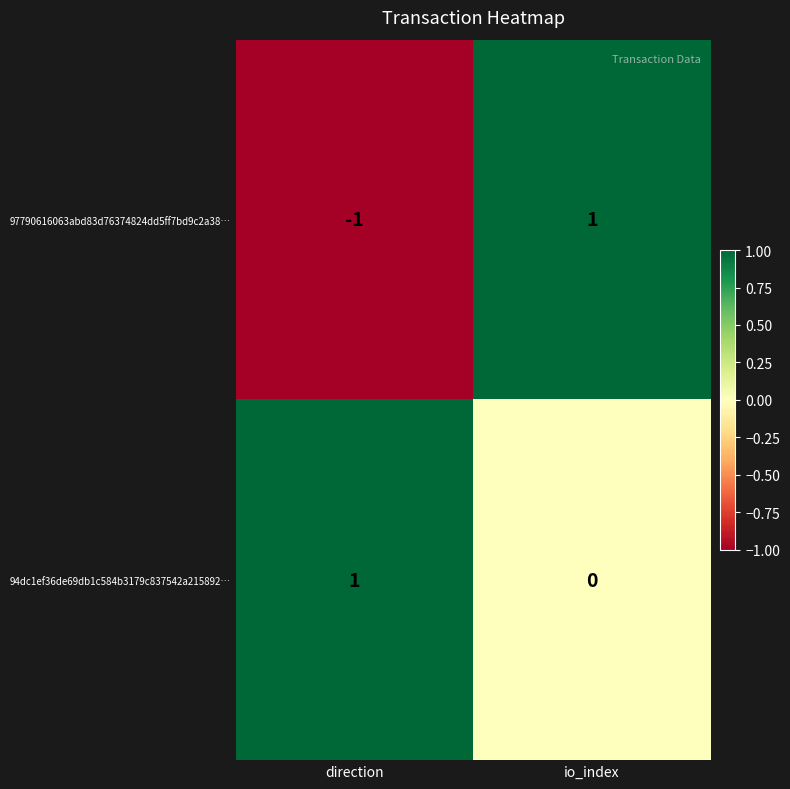

What is the spread (max minus min) of values at direction?

2